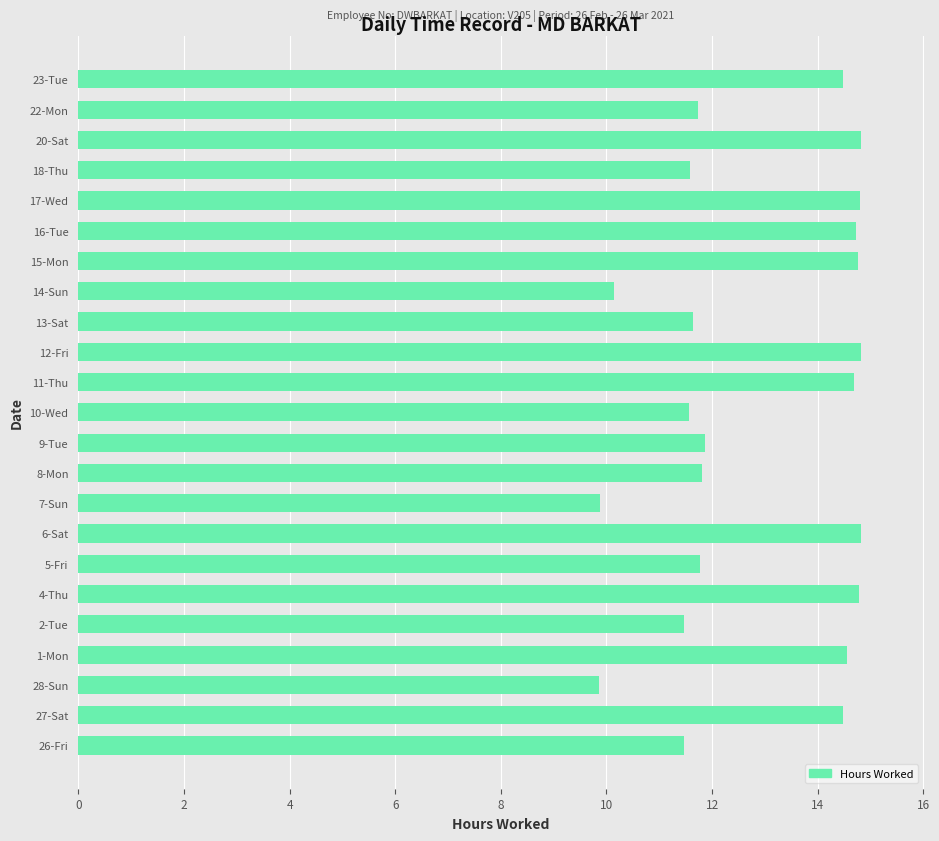

The chart shows a value of 14.8 at 4-Thu. True or false?

True